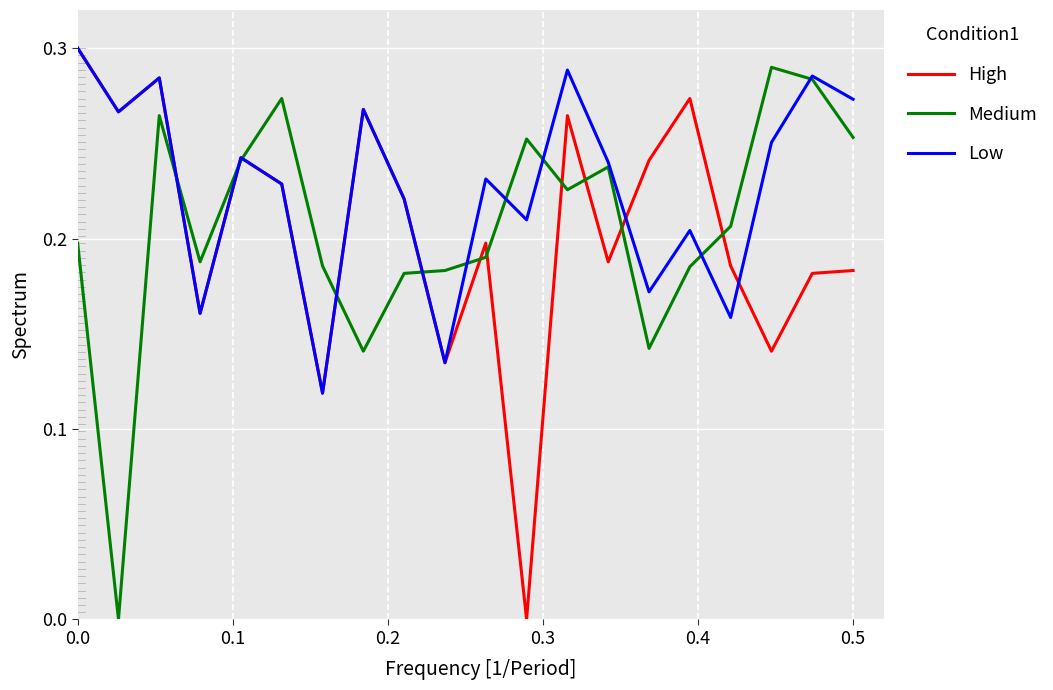

Which series has the largest total across all categories?

Low